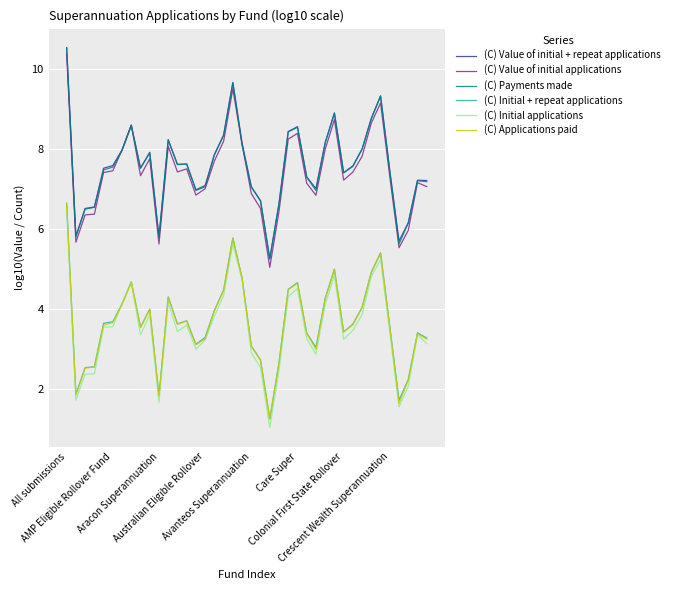

How many series are shown in this chart?

6